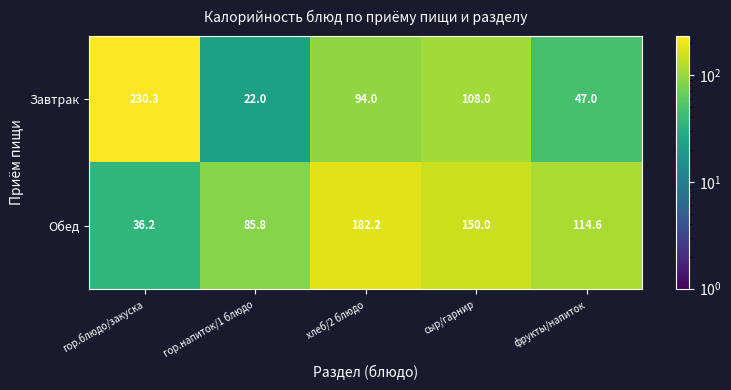

Is it true that Завтрак equals 136.9 at хлеб/2 блюдо?

False